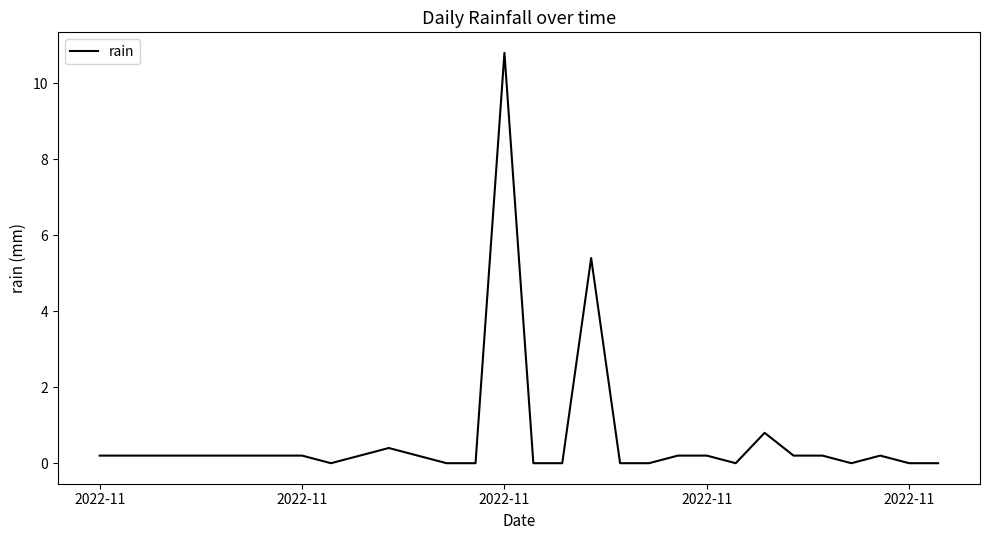

What is the difference between the maximum and minimum values?

10.8